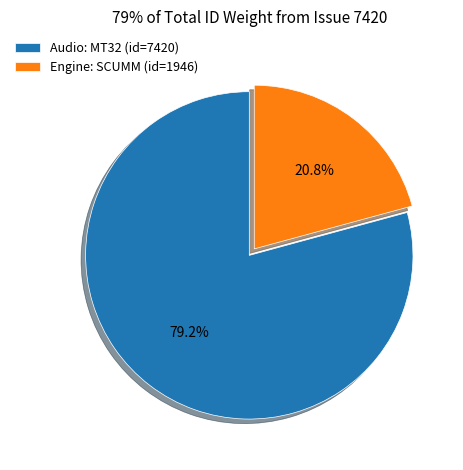

Approximately how many times larger is the value at Audio: MT32 (id=7420) compared to Engine: SCUMM (id=1946)?

3.8